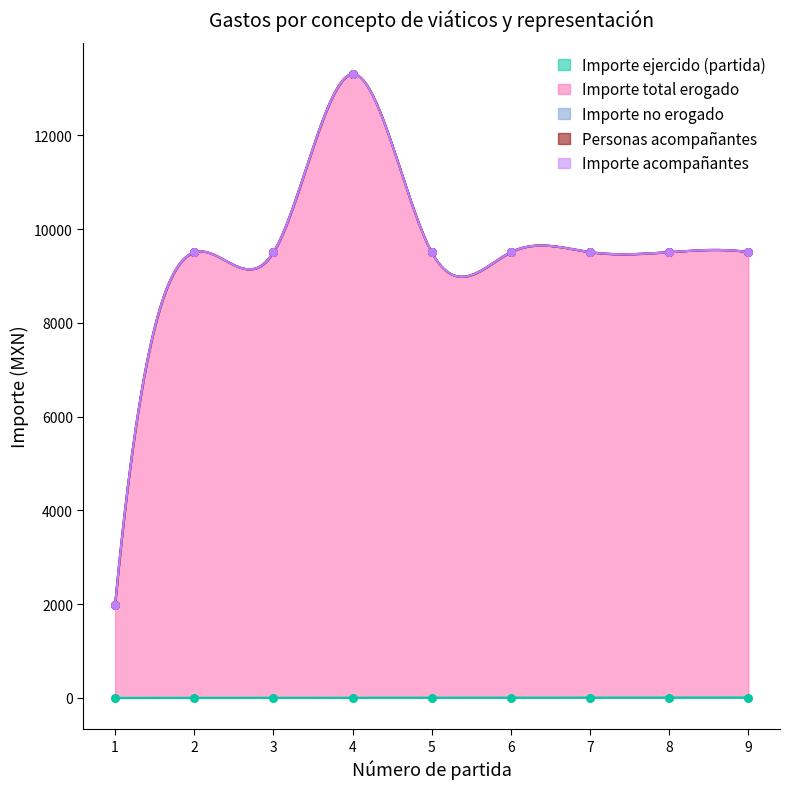

What is the total value across all series at 1?

1984